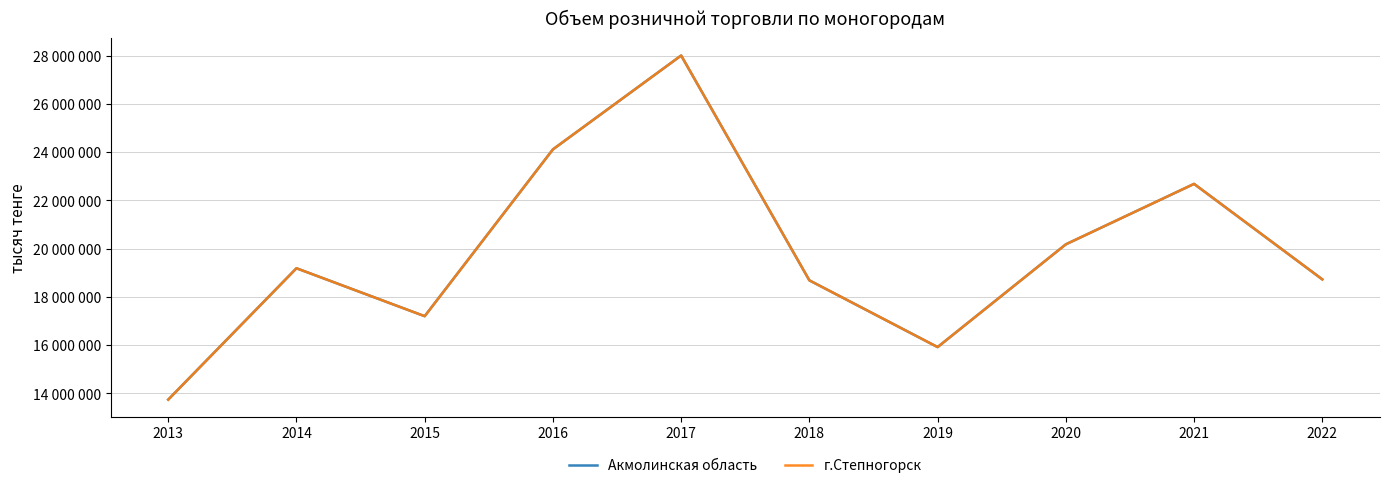

Does the chart have visible grid lines?

Yes